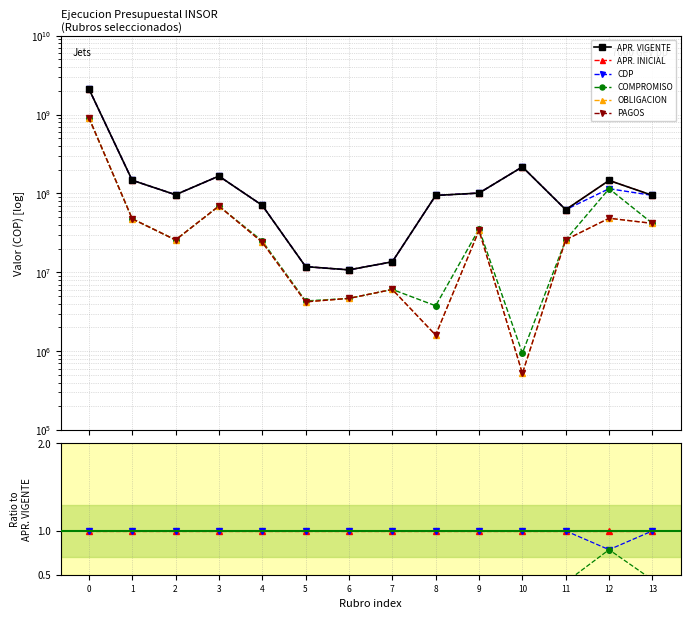

Which series has the largest total across all categories?

APR. VIGENTE